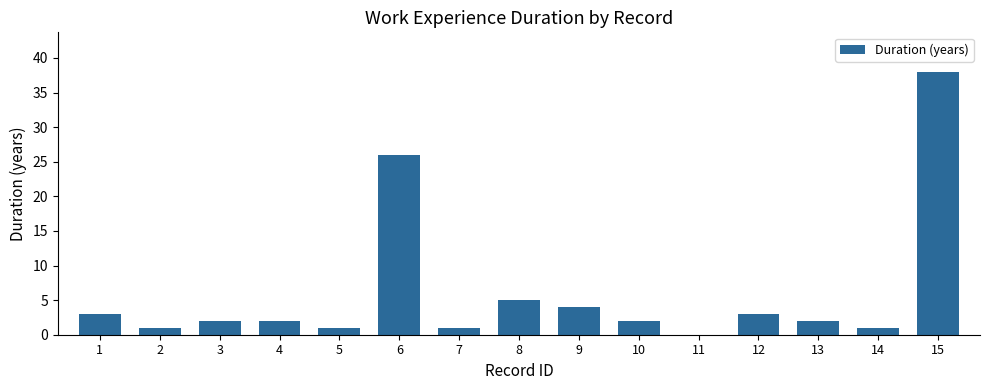

What is the sum of the values at 6 and 3?

28